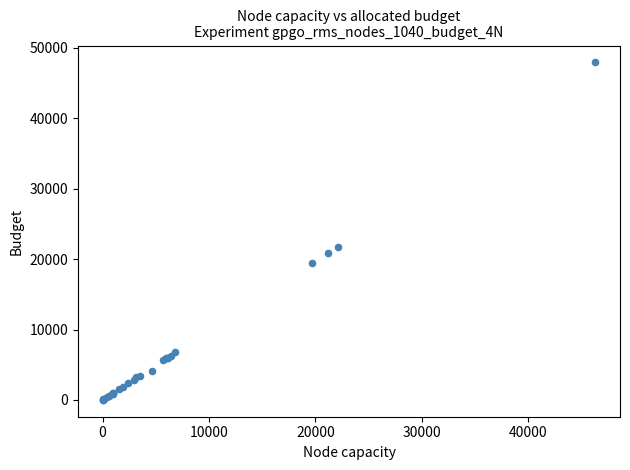

What Y value in the scatter plot is closest to 23969?

21749.0